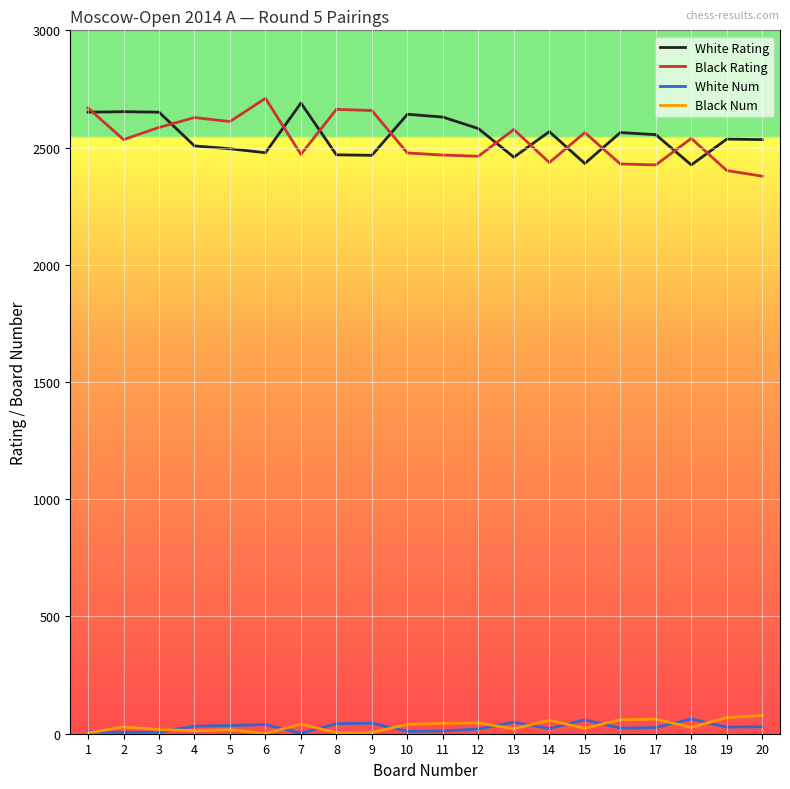

The value of White Rating at 13 is 3373. True or false?

False